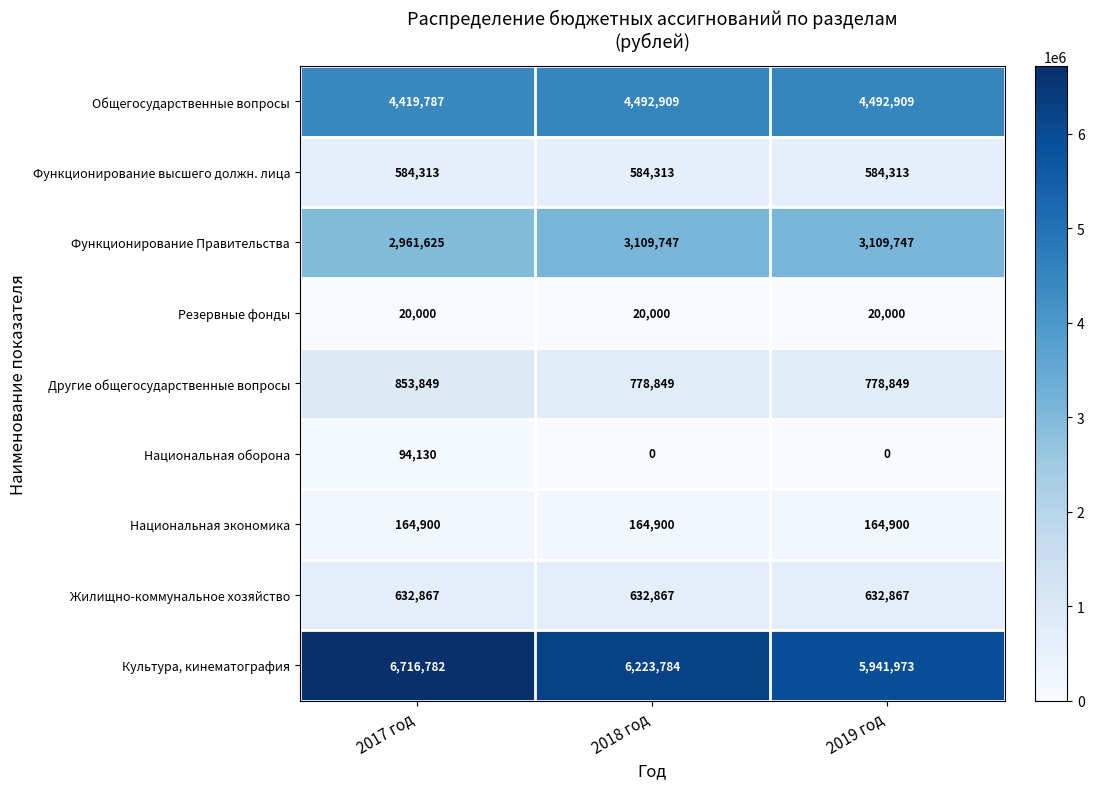

What is the total value across all series at 2019 год?

15725558